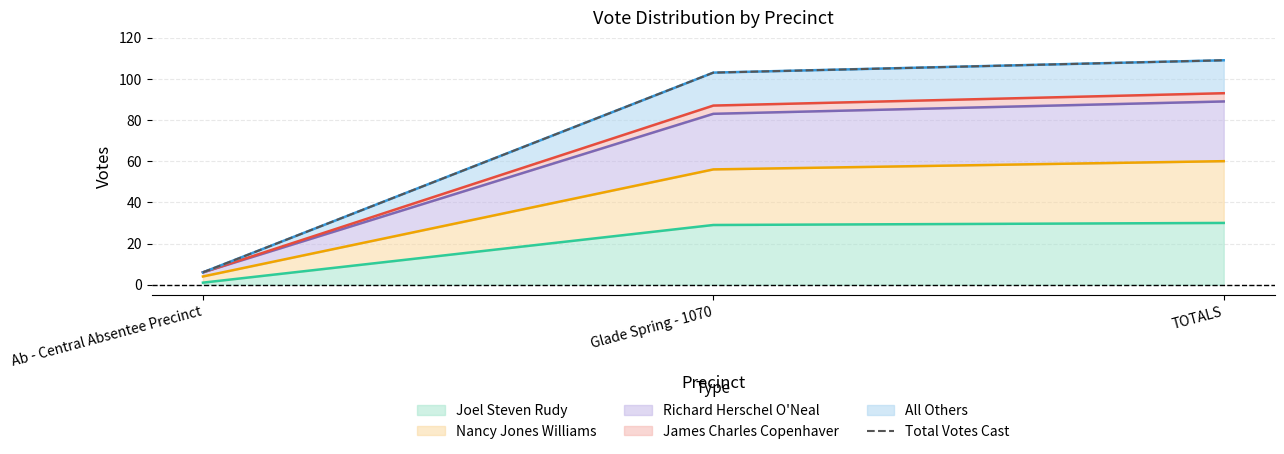

What is the change in value from Ab - Central Absentee Precinct to TOTALS?

+103